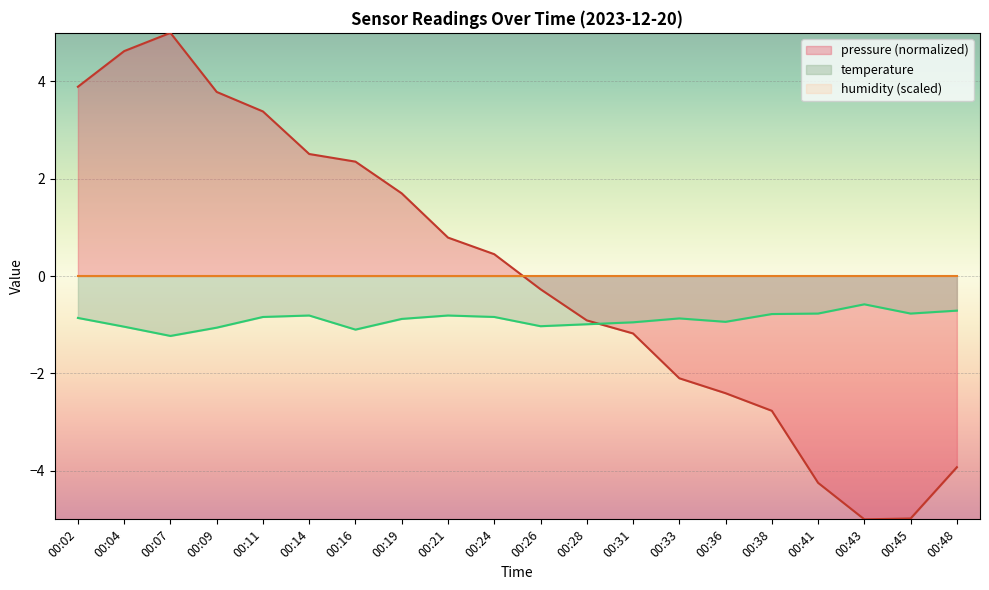

The pressure series shows -0.3 at 00:26. True or false?

True